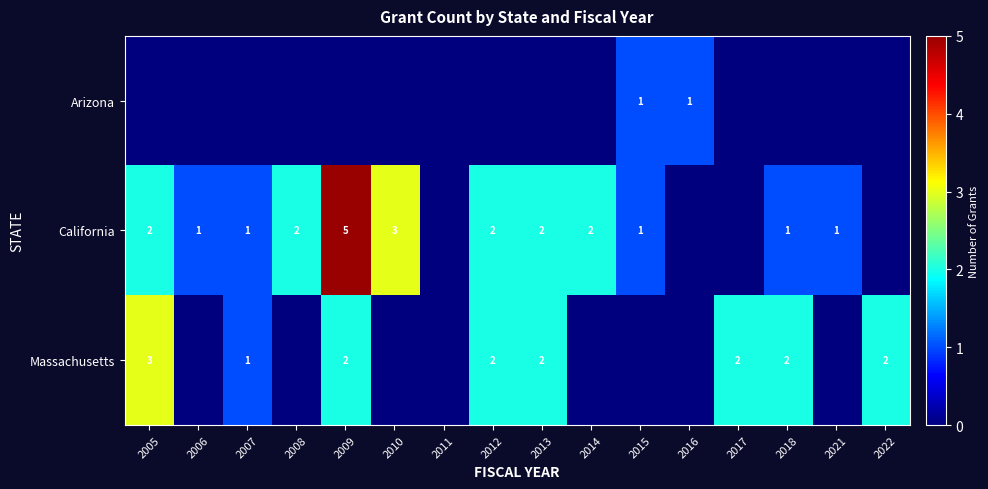

What is the difference between the highest and lowest values at 2013?

2